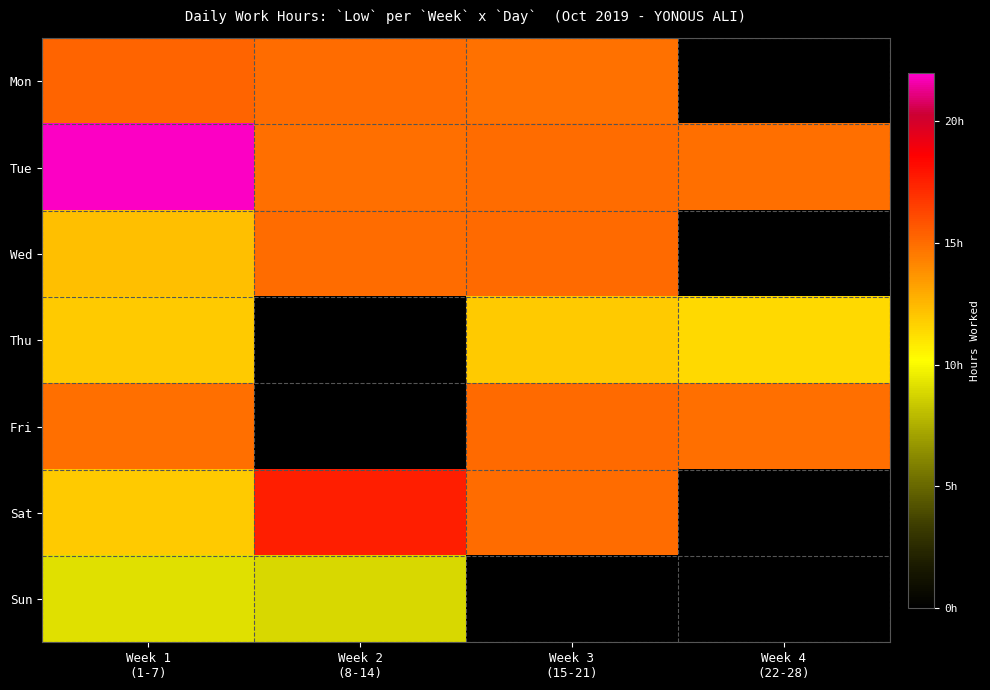

At how many categories does at least one series exceed 0?

4